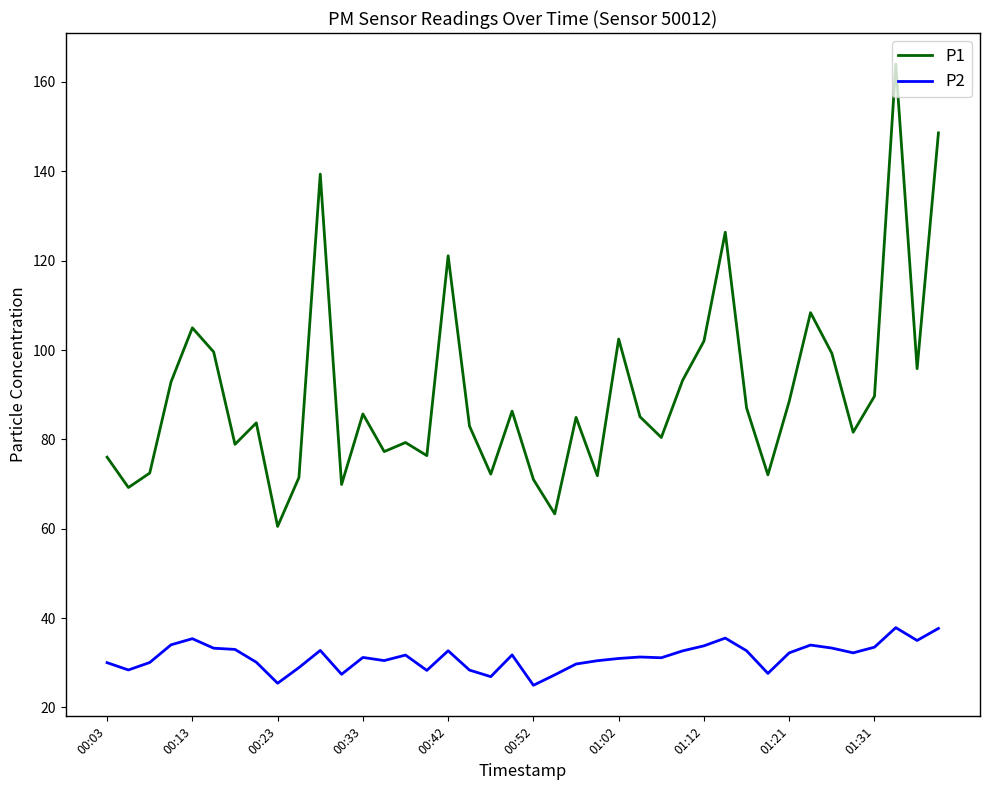

Which series has the largest total across all categories?

P1